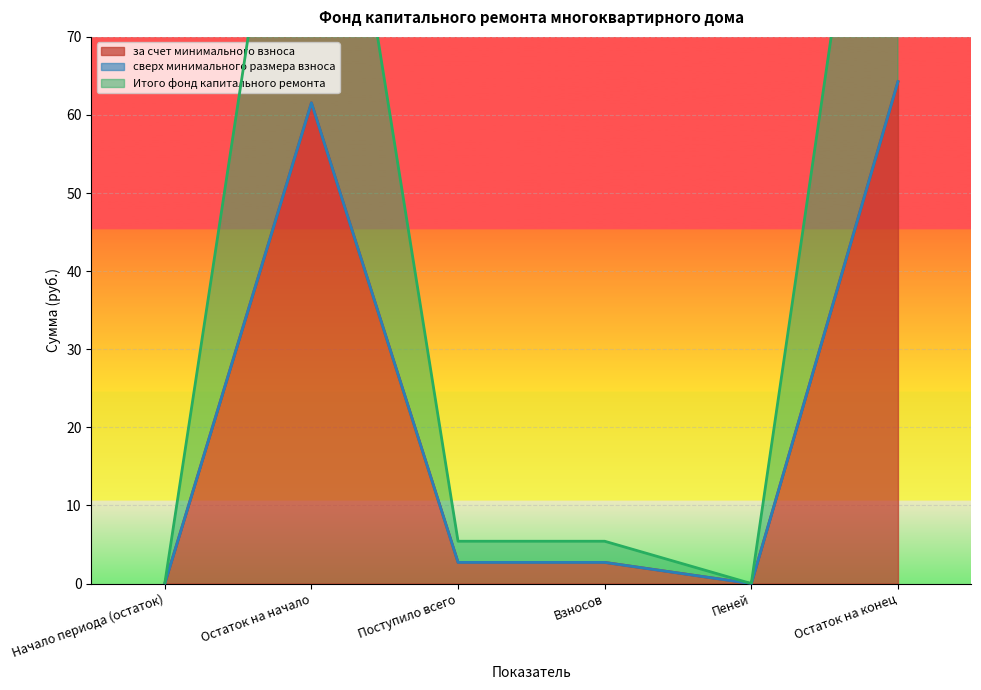

What position from the right is Пеней?

2